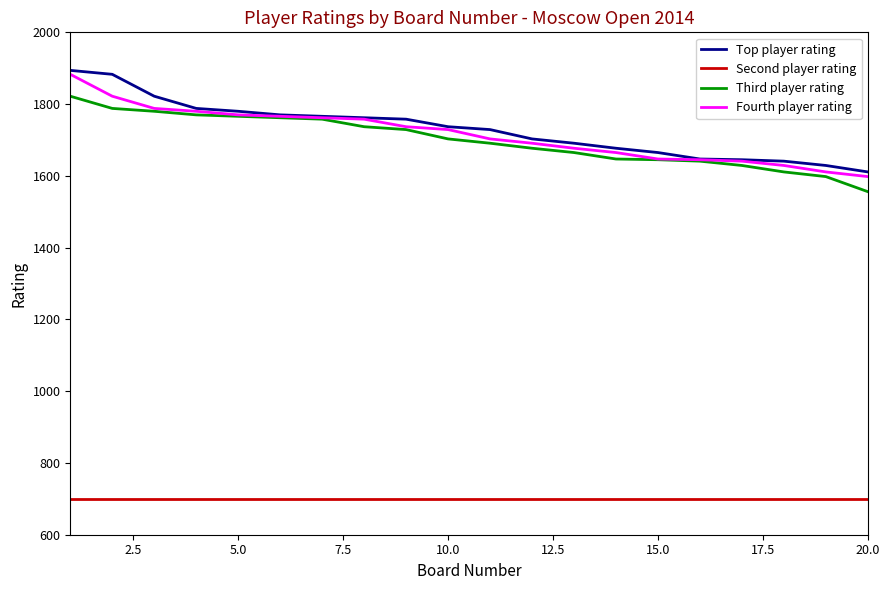

Count the number of categories in the chart.

20